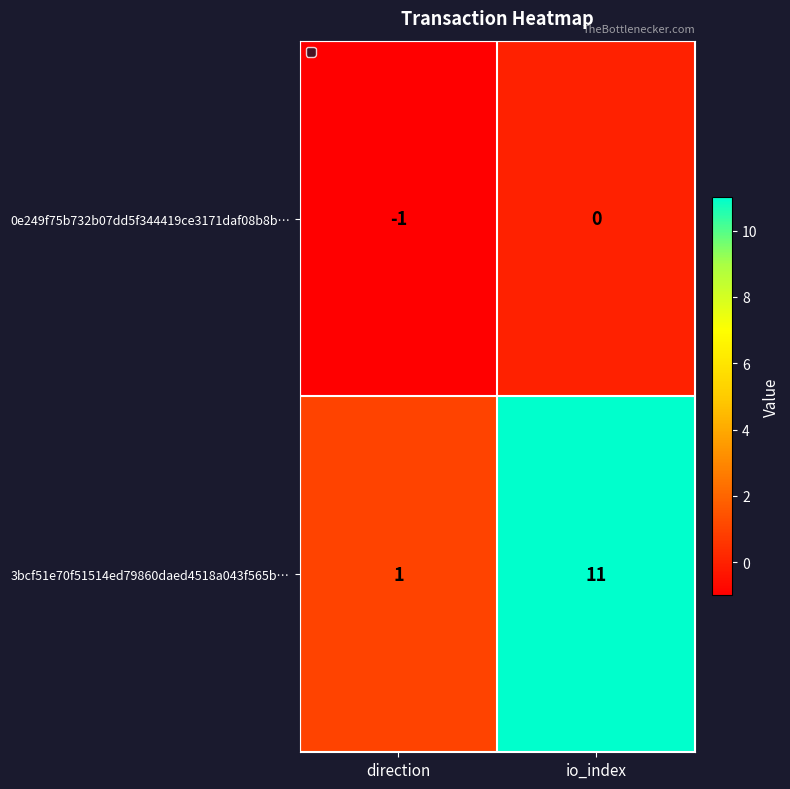

Rank the series at io_index from lowest to highest value.

0e249f75b732b07dd5f344419ce3171daf08b8b…, 3bcf51e70f51514ed79860daed4518a043f565b…